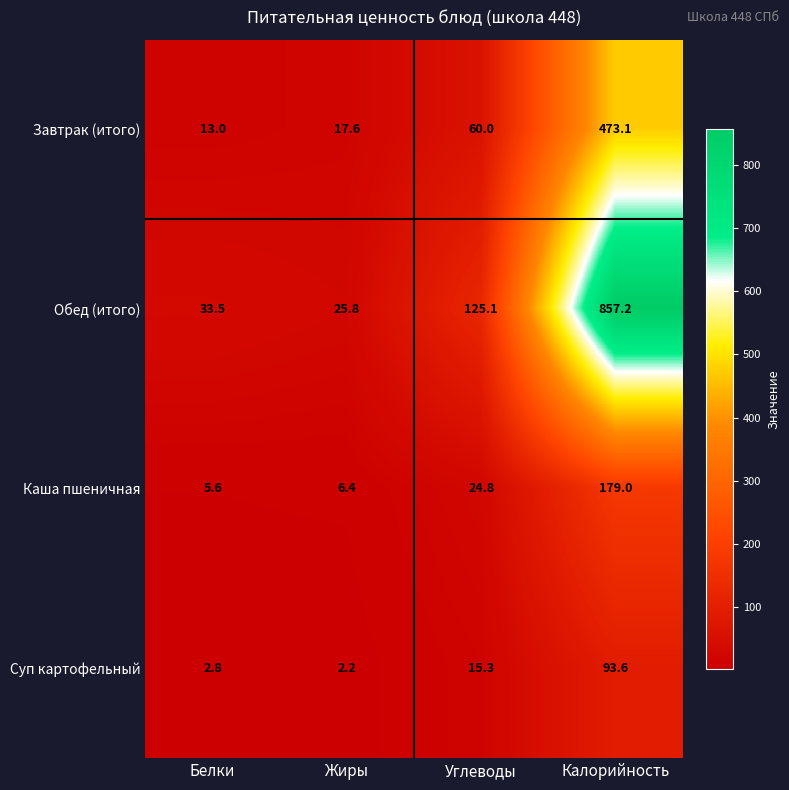

At which category is the sum across all series the highest?

Калорийность